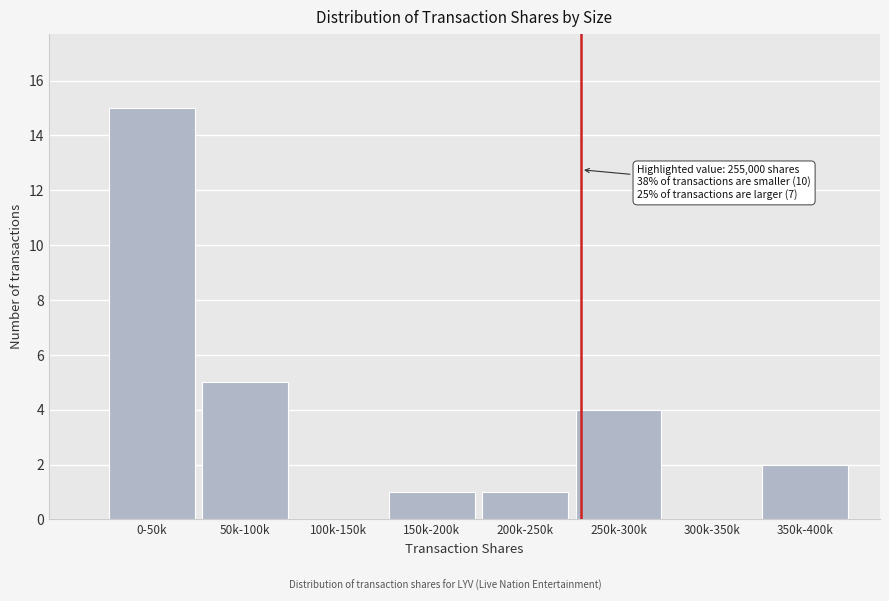

Reading right to left, extract all data points from this chart.

350k-400k=2	300k-350k=0	250k-300k=4	200k-250k=1	150k-200k=1	100k-150k=0	50k-100k=5	0-50k=15